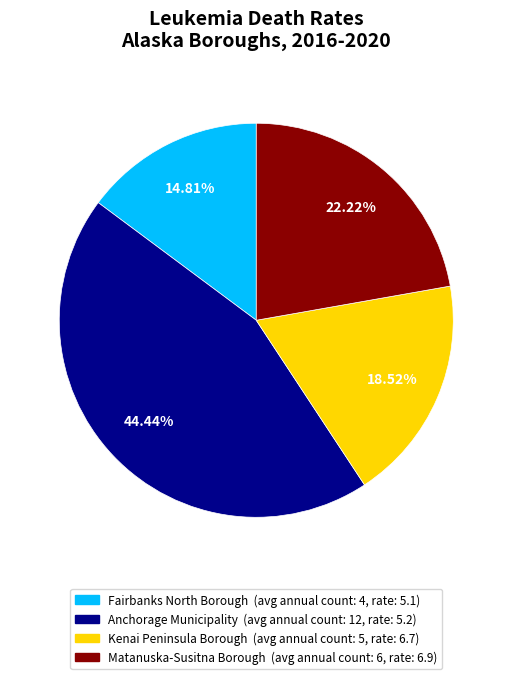

To the nearest percent, what percentage of the pie is Fairbanks North Borough?

15%